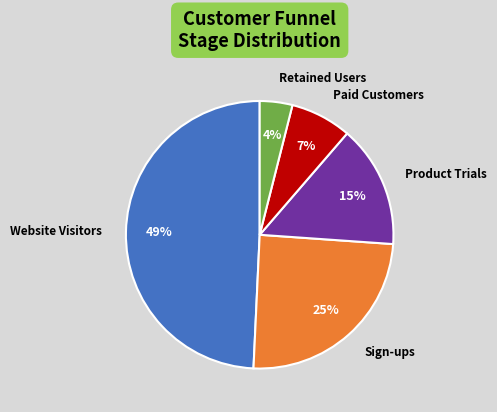

How many slices are in this pie chart?

5